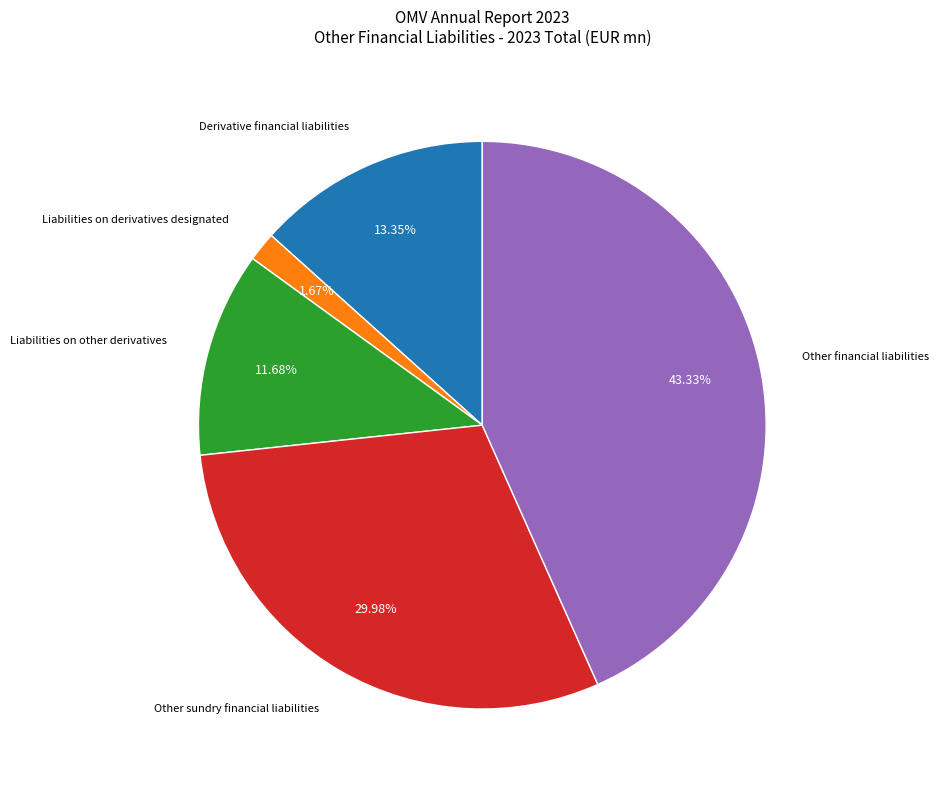

Is there a majority slice in this chart?

No